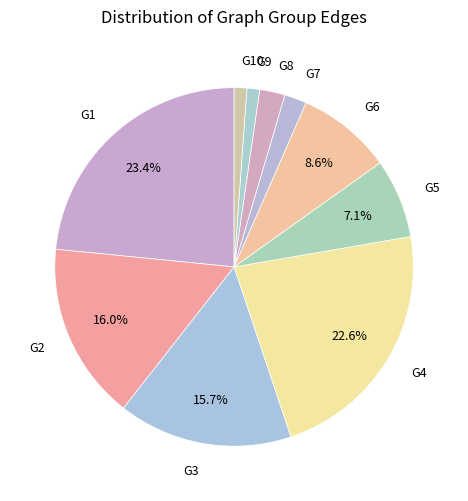

Which category has the biggest portion of the pie?

G1